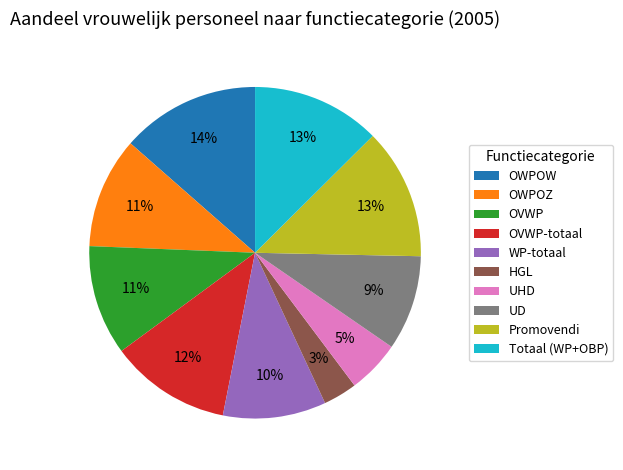

Is it true that WP-totaal is 23% of the pie?

False